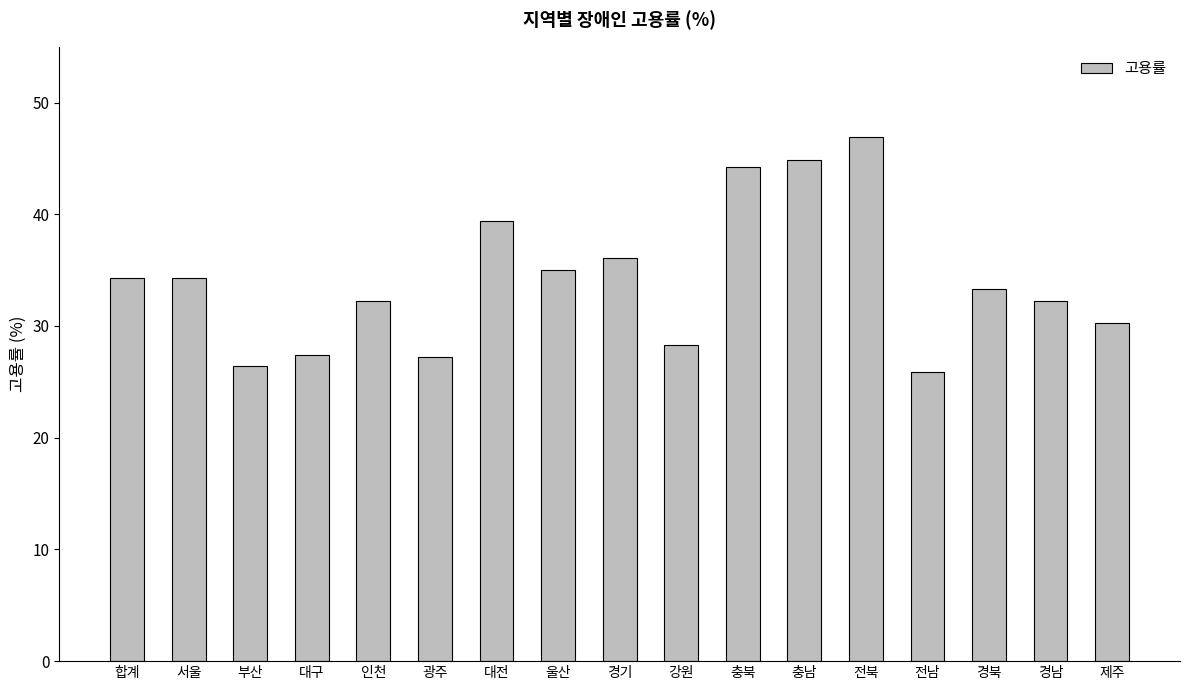

What is the greatest value displayed?

46.9